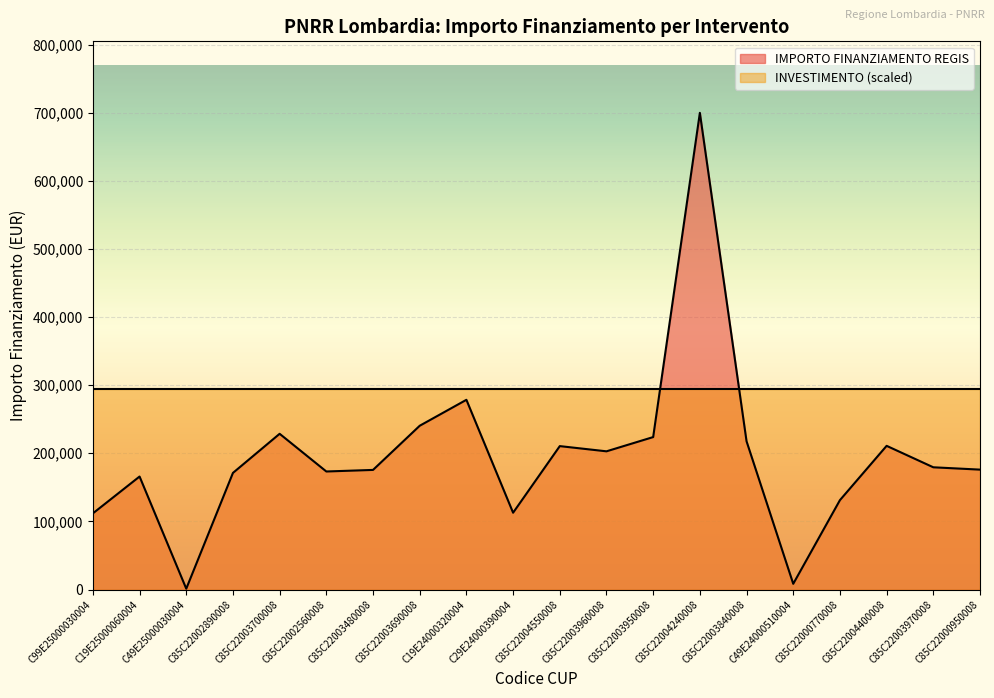

Rank the categories by value from lowest to highest.

C49E25000030004, C49E24000510004, C99E25000030004, C29E24000390004, C85C22000770008, C19E25000060004, C85C22002890008, C85C22002560008, C85C22003480008, C85C22000950008, C85C22003970008, C85C22003960008, C85C22004550008, C85C22004400008, C85C22003840008, C85C22003950008, C85C22003700008, C85C22003690008, C19E24000320004, C85C22004240008